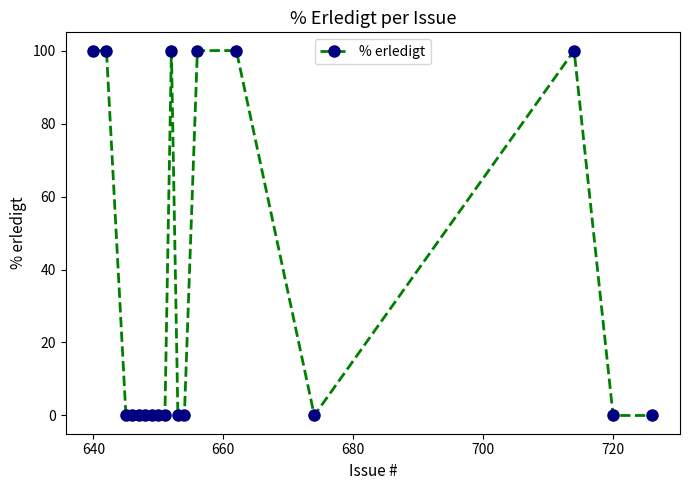

What is the maximum value shown in the chart?

100